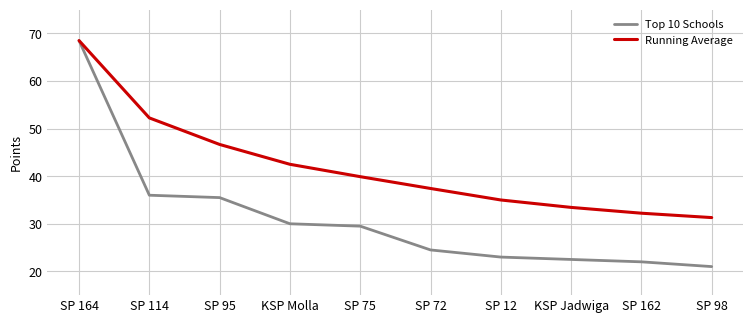

What is the sum of the Top 10 Schools values at SP 75 and SP 72?

54.0